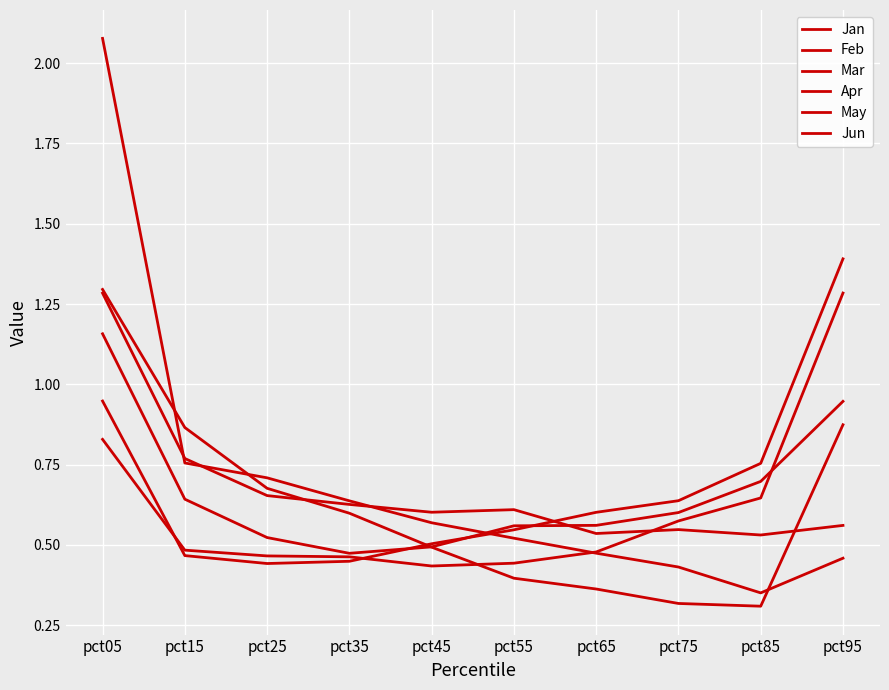

Is this an area chart (filled region under the line)?

No